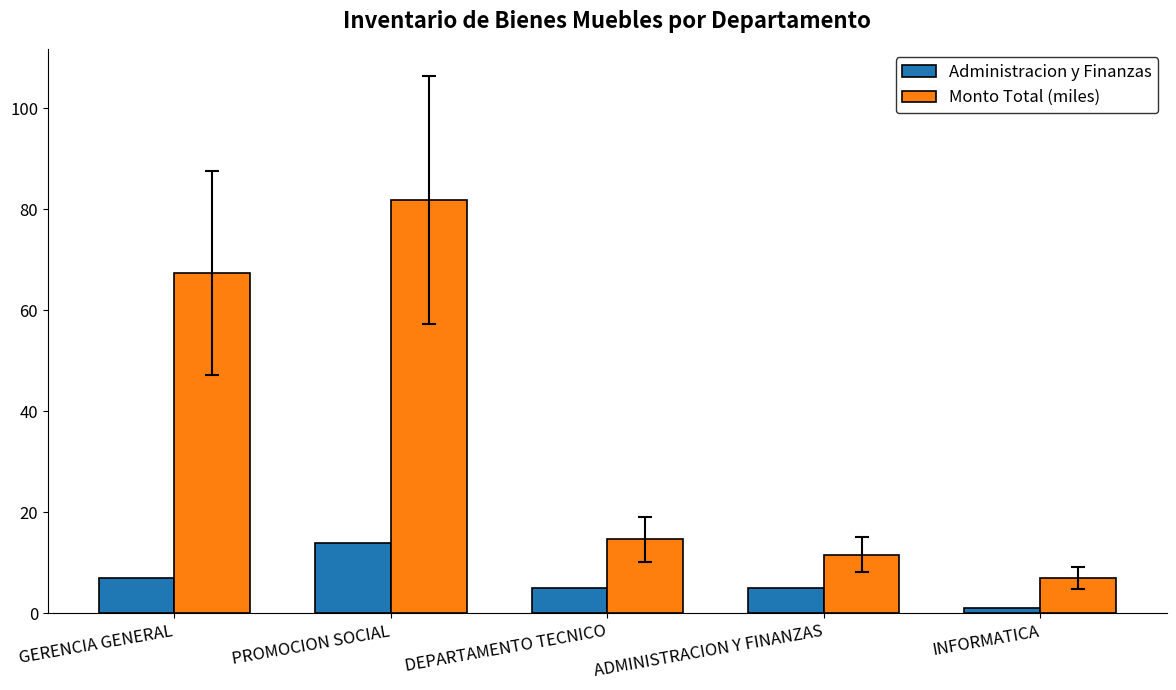

Which series has the largest total across all categories?

Monto Total (miles)